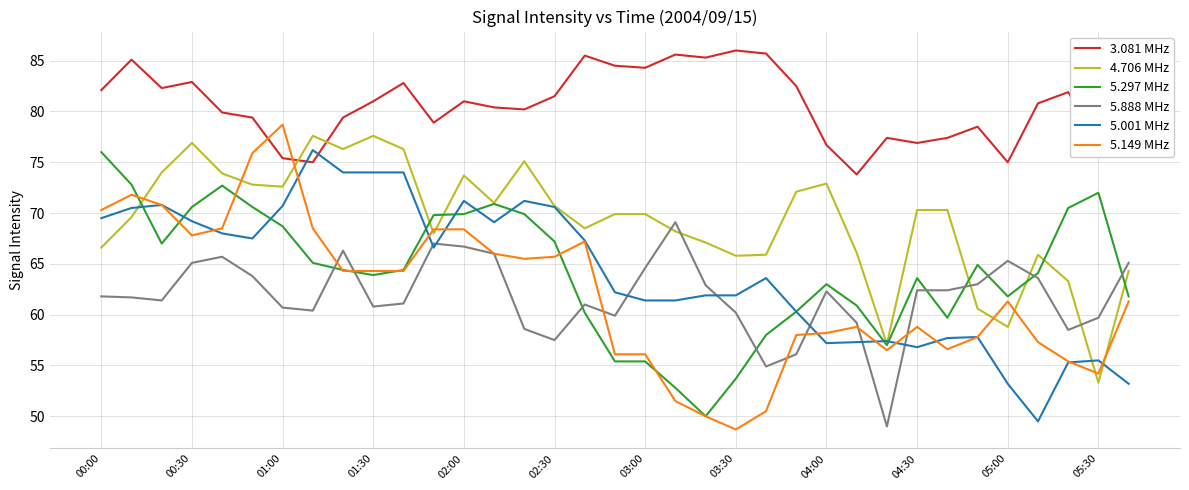

Which series has the largest total across all categories?

3.081 MHz